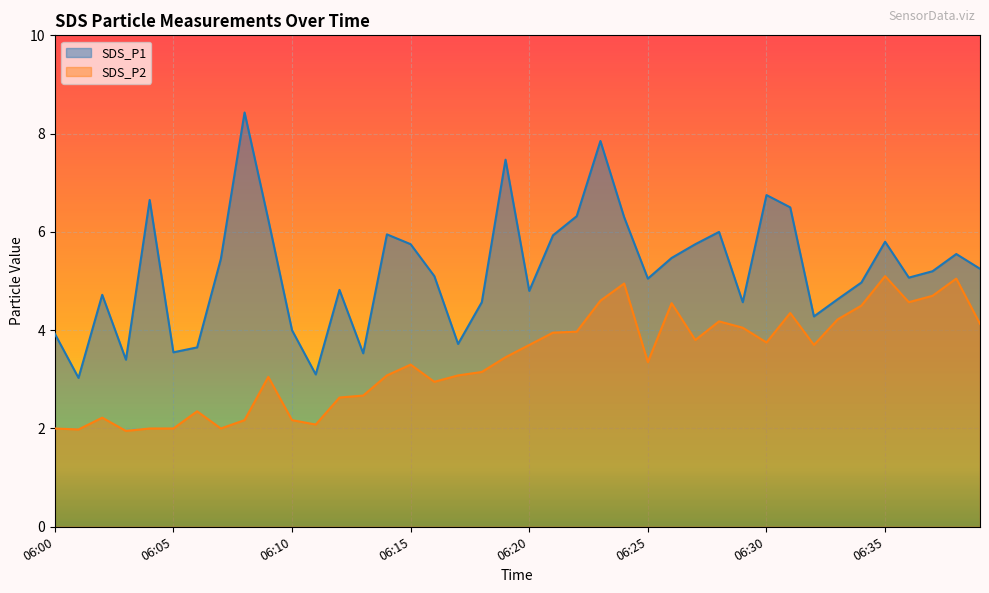

True or false: SDS_P1 has a value of 5.2 at 06:39.

True